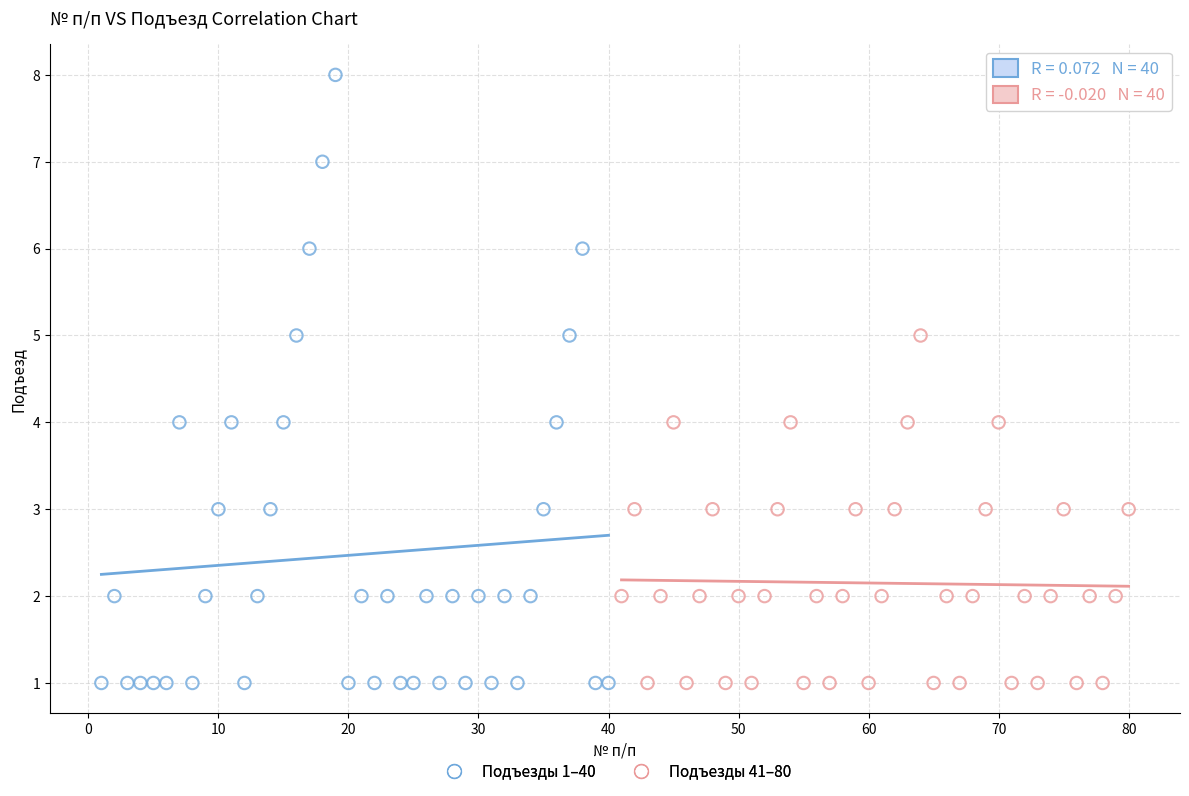

What are all the series names shown in the legend?

Подъезды 1–40, Подъезды 41–80